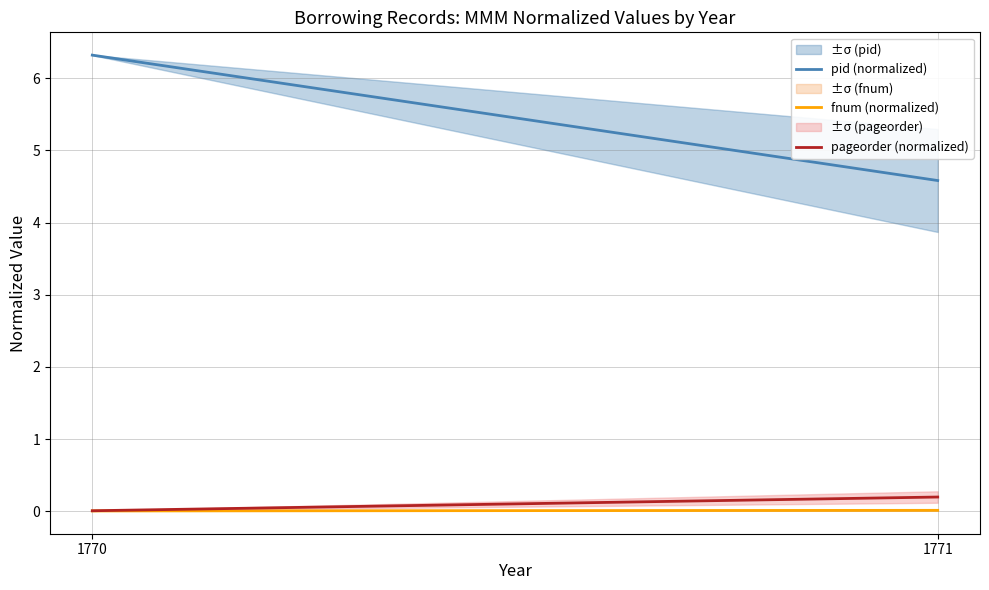

Rank the categories by fnum (normalized) value from lowest to highest.

1770, 1771